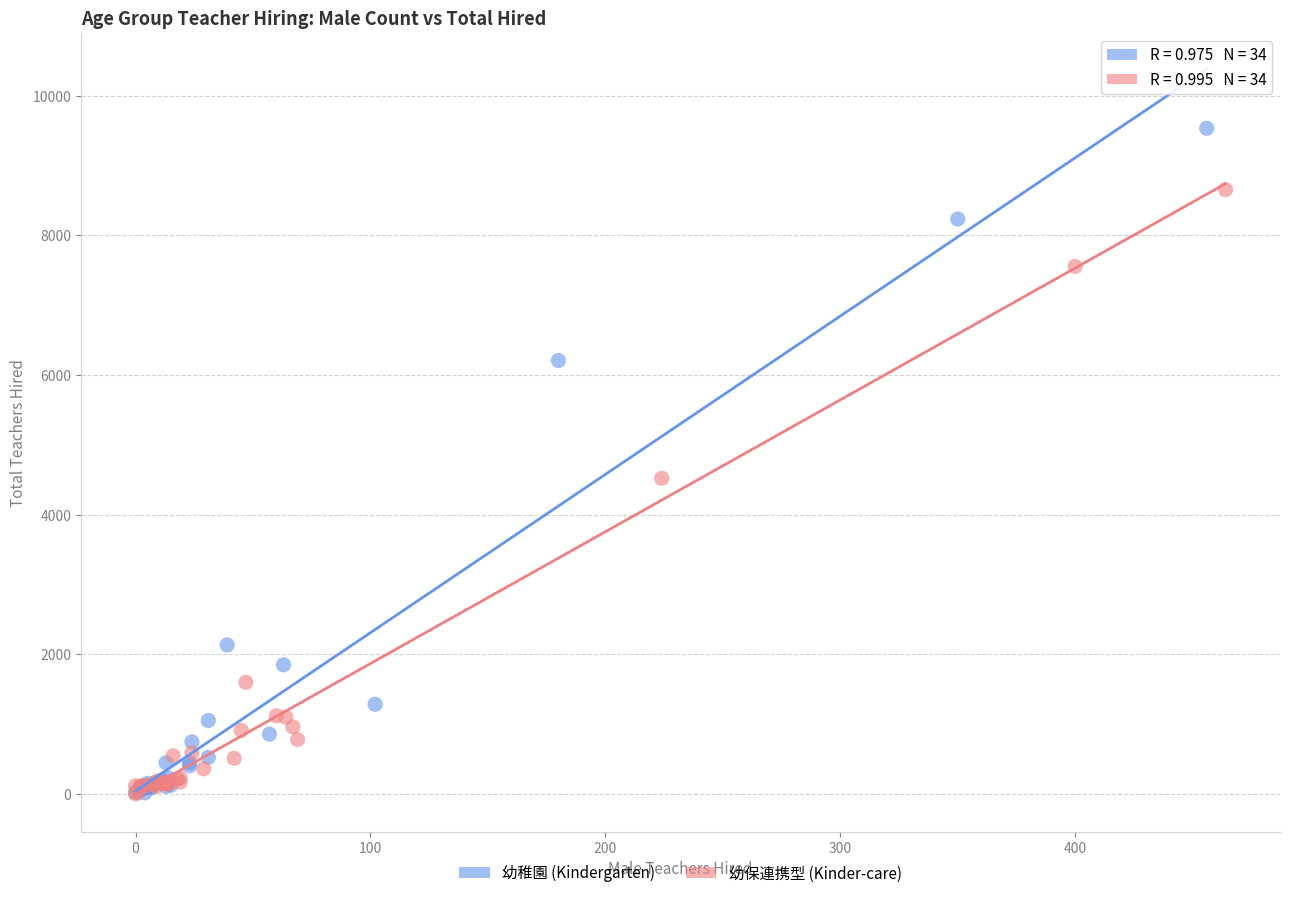

Which series reaches the maximum Y coordinate?

幼稚園 (Kindergarten)